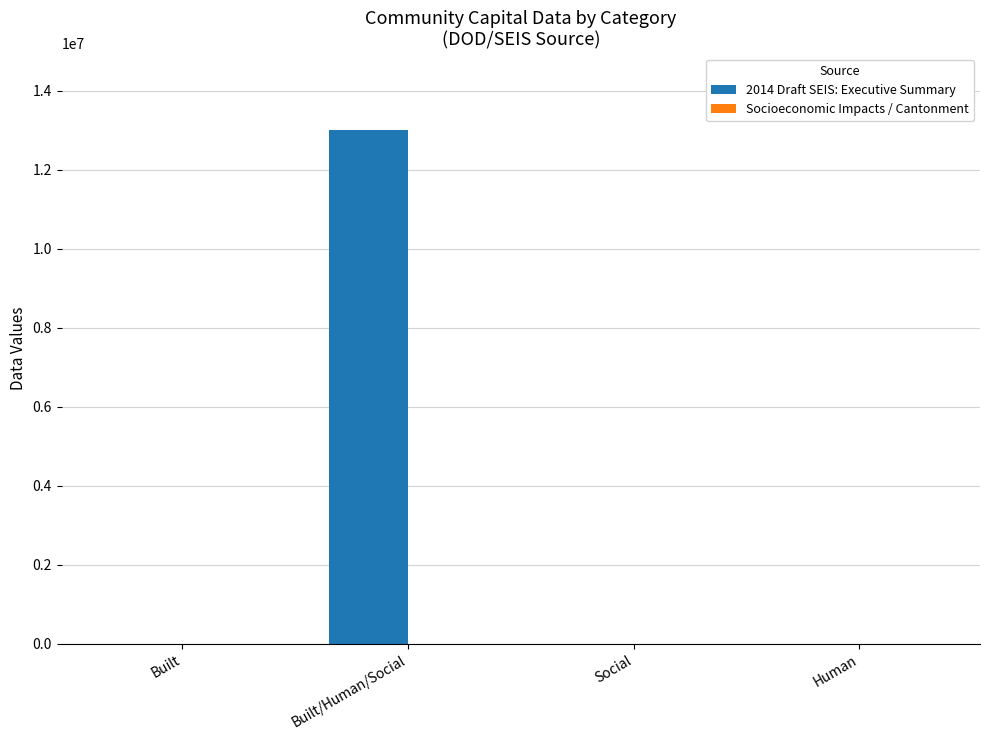

At which label does 2014 Draft SEIS: Executive Summary reach its peak?

Built/Human/Social